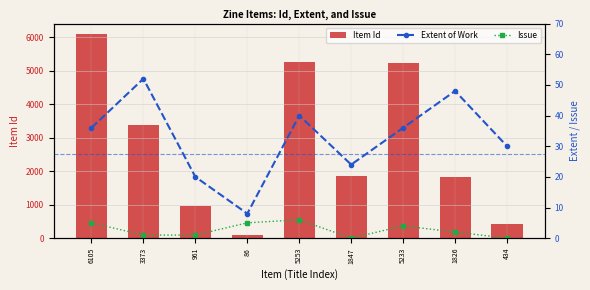

The value of Extent of Work at 5253 is 40. True or false?

True